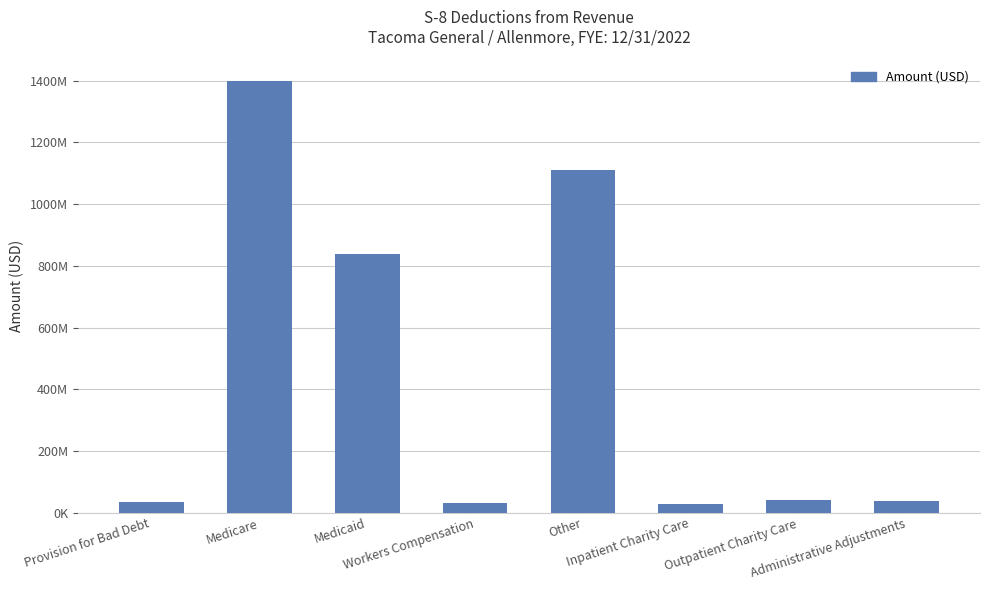

The chart shows a value of 56095975.8 at Administrative Adjustments. True or false?

False